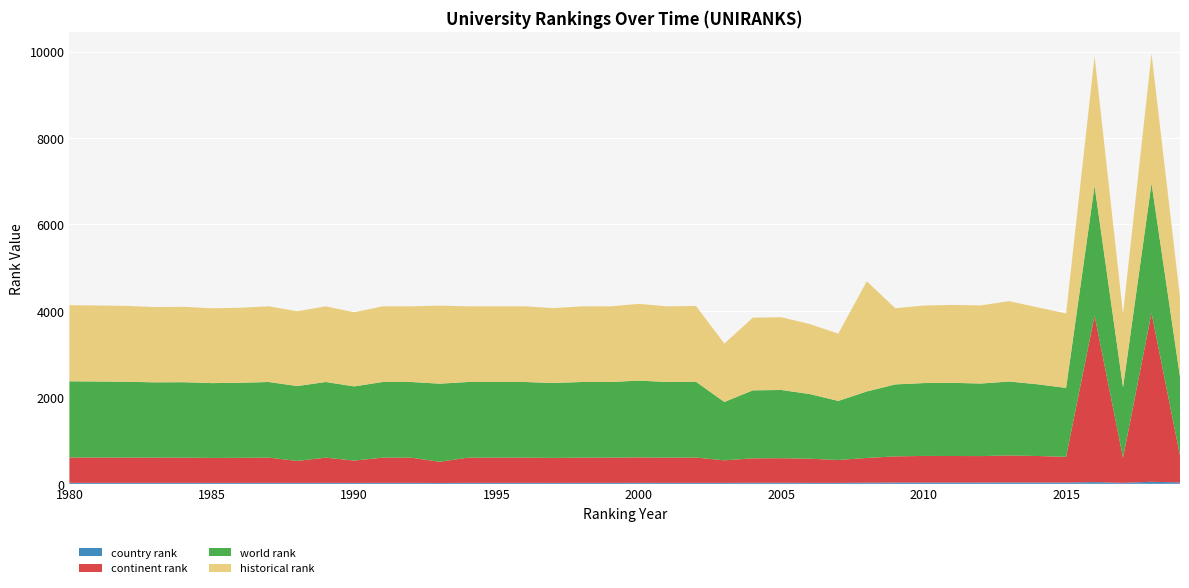

Reading left to right, extract all data points from this chart.

world rank: 1980=1762	1981=1759	1982=1755	1983=1742	1984=1745	1985=1731	1986=1736	1987=1750	1988=1732	1989=1750	1990=1716	1991=1750	1992=1750	1993=1806	1994=1750	1995=1750	1996=1750	1997=1733	1998=1750	1999=1750	2000=1776	2001=1750	2002=1754	2003=1351	2004=1573	2005=1578	2006=1496	2007=1366	2008=1538	2009=1665	2010=1685	2011=1693	2012=1678	2013=1711	2014=1659	2015=1594	2016=24025	2017=1626	2018=25532	2019=1820
continent rank: 1980=587	1981=585	1982=584	1983=583	1984=583	1985=577	1986=580	1987=583	1988=508	1989=583	1990=516	1991=583	1992=583	1993=491	1994=583	1995=583	1996=583	1997=578	1998=583	1999=583	2000=588	2001=583	2002=585	2003=521	2004=565	2005=568	2006=558	2007=529	2008=572	2009=605	2010=616	2011=614	2012=612	2013=624	2014=613	2015=595	2016=3854	2017=582	2018=3906	2019=622
country rank: 1980=22	1981=22	1982=22	1983=22	1984=22	1985=21	1986=21	1987=22	1988=21	1989=22	1990=21	1991=22	1992=22	1993=19	1994=22	1995=22	1996=22	1997=21	1998=22	1999=22	2000=23	2001=22	2002=22	2003=22	2004=24	2005=24	2006=22	2007=22	2008=26	2009=29	2010=29	2011=29	2012=29	2013=31	2014=30	2015=29	2016=39	2017=23	2018=46	2019=33
historical rank: 1980=1762	1981=1759	1982=1755	1983=1742	1984=1745	1985=1731	1986=1736	1987=1750	1988=1732	1989=1750	1990=1716	1991=1750	1992=1750	1993=1806	1994=1750	1995=1750	1996=1750	1997=1733	1998=1750	1999=1750	2000=1776	2001=1750	2002=1754	2003=1351	2004=1681	2005=1683	2006=1620	2007=1557	2008=2549	2009=1763	2010=1793	2011=1802	2012=1808	2013=1860	2014=1780	2015=1723	2016=12795	2017=1705	2018=13802	2019=1838